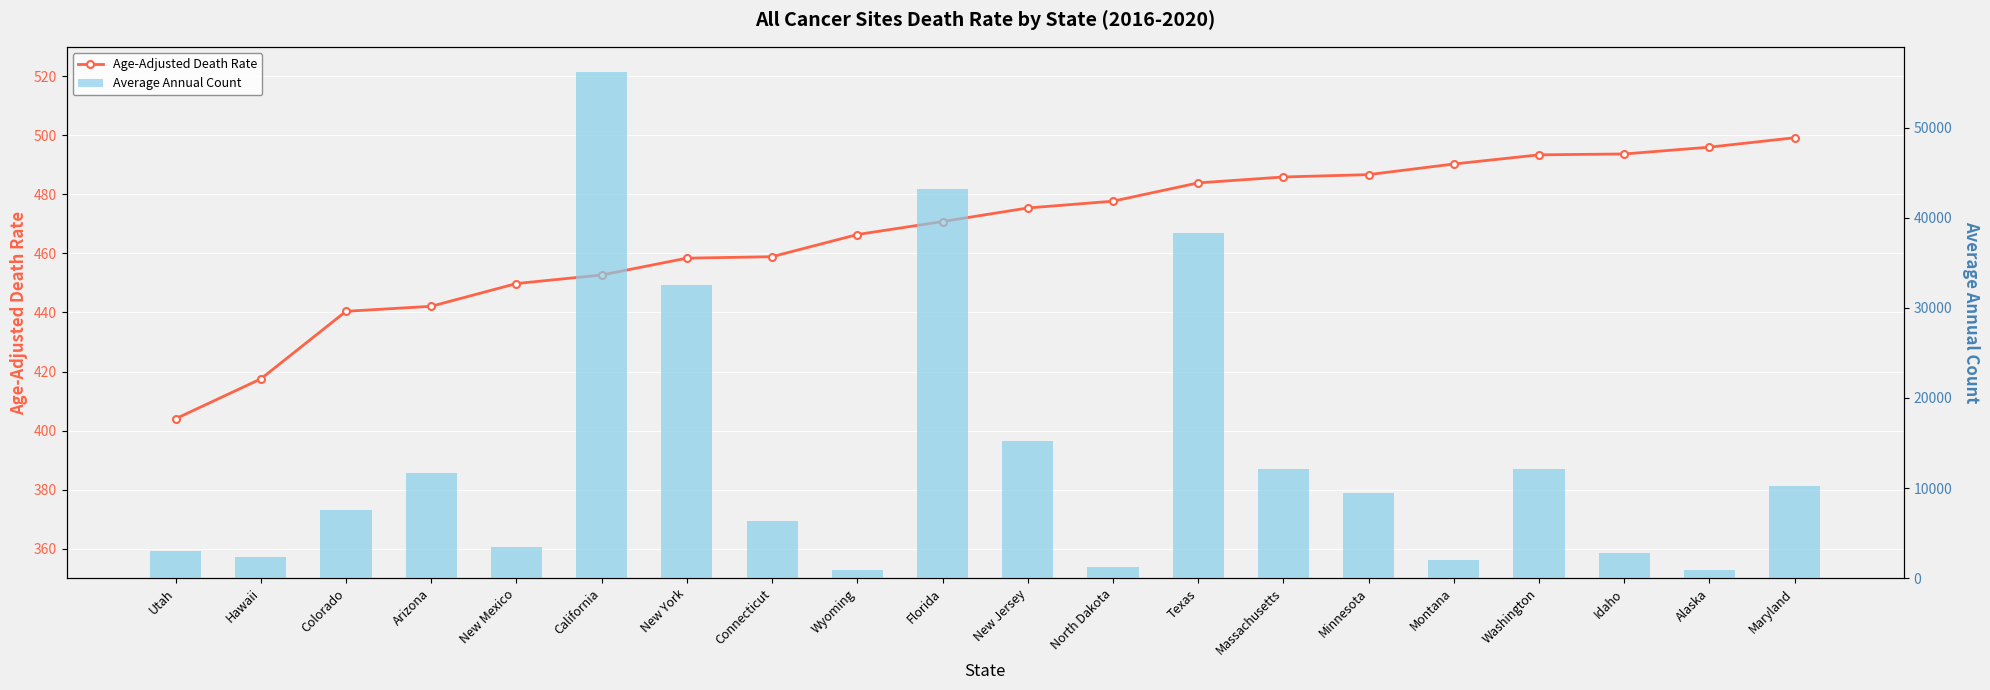

What is the maximum value for Age-Adjusted Death Rate?

499.2